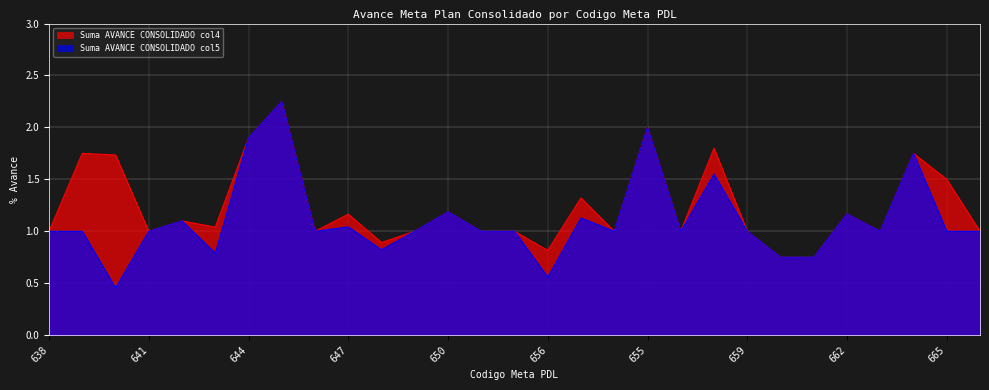

How many data points in Suma AVANCE CONSOLIDADO col4 are above 1?

14